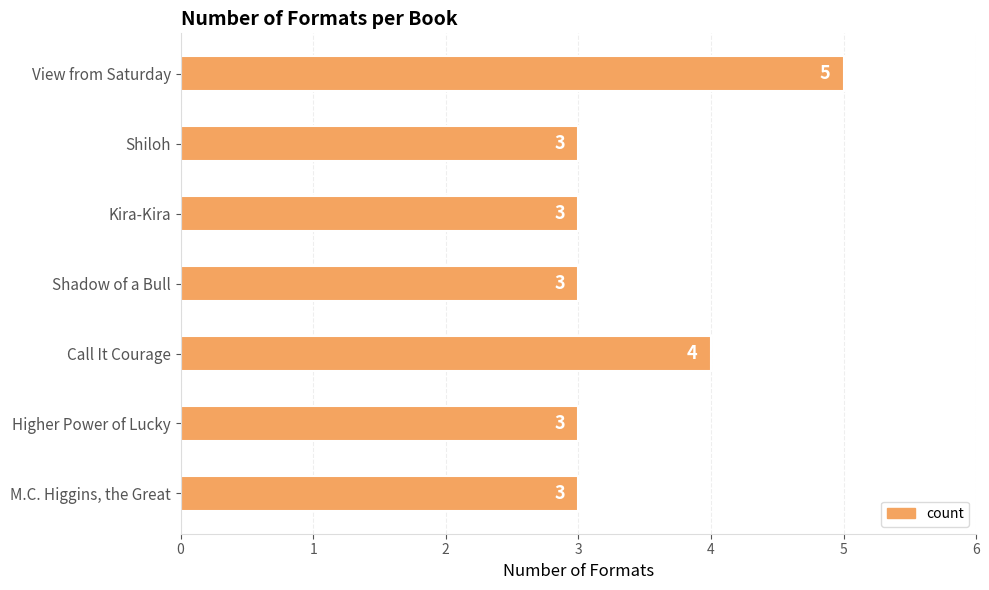

Reading top to bottom, transcribe all the data shown in this chart.

View from Saturday=5	Shiloh=3	Kira-Kira=3	Shadow of a Bull=3	Call It Courage=4	Higher Power of Lucky=3	M.C. Higgins, the Great=3